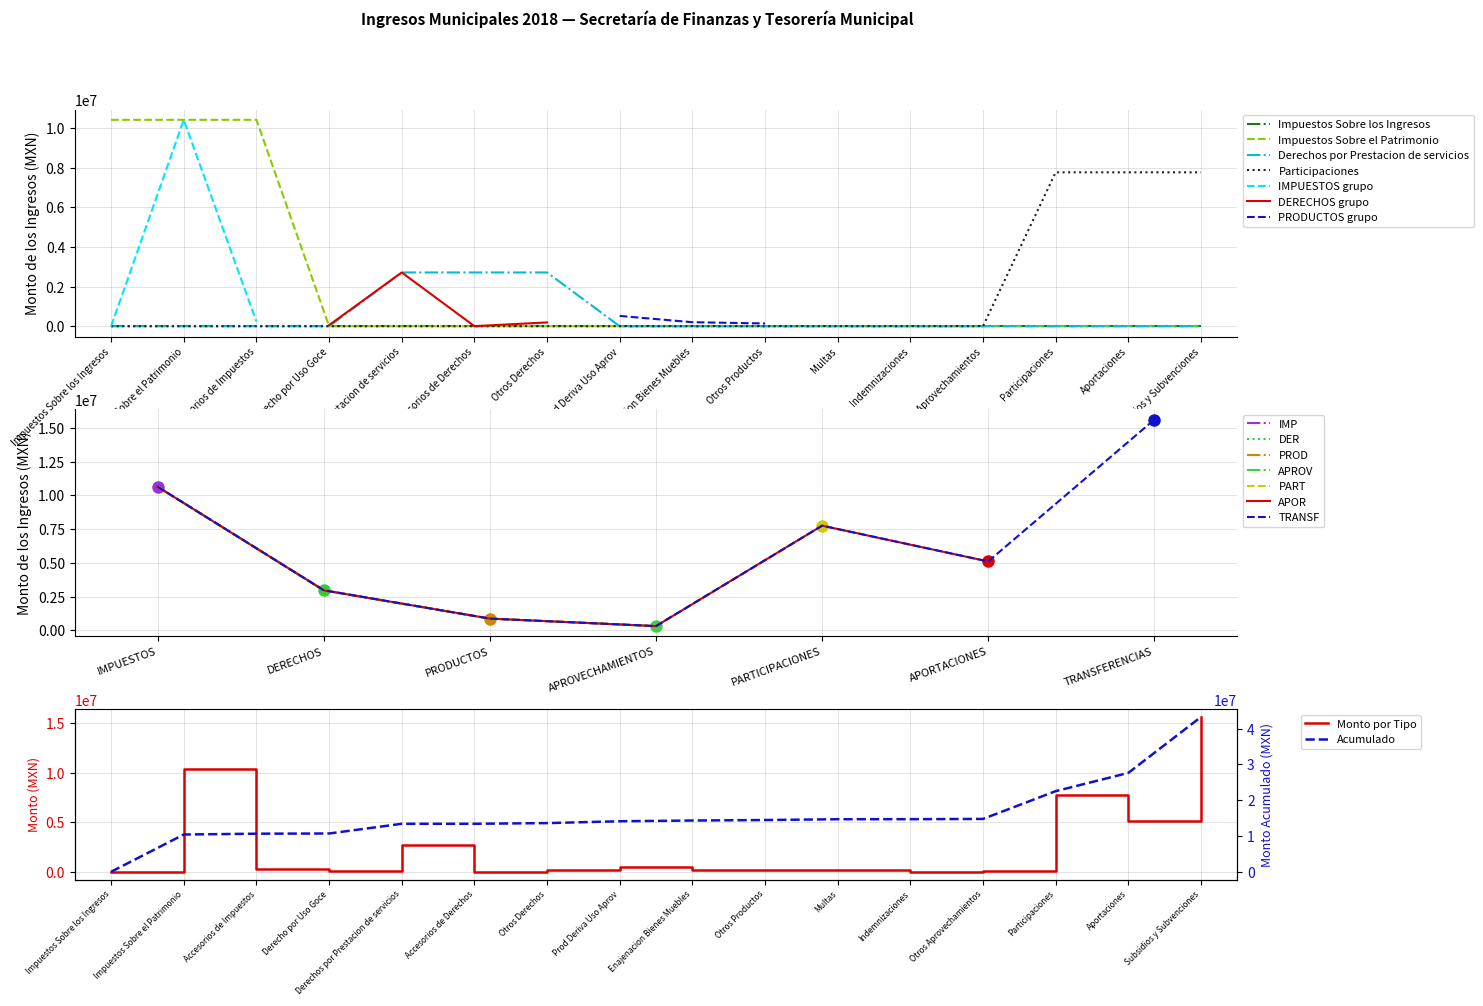

The value of PROD at IMPUESTOS is 15504753.6. True or false?

False